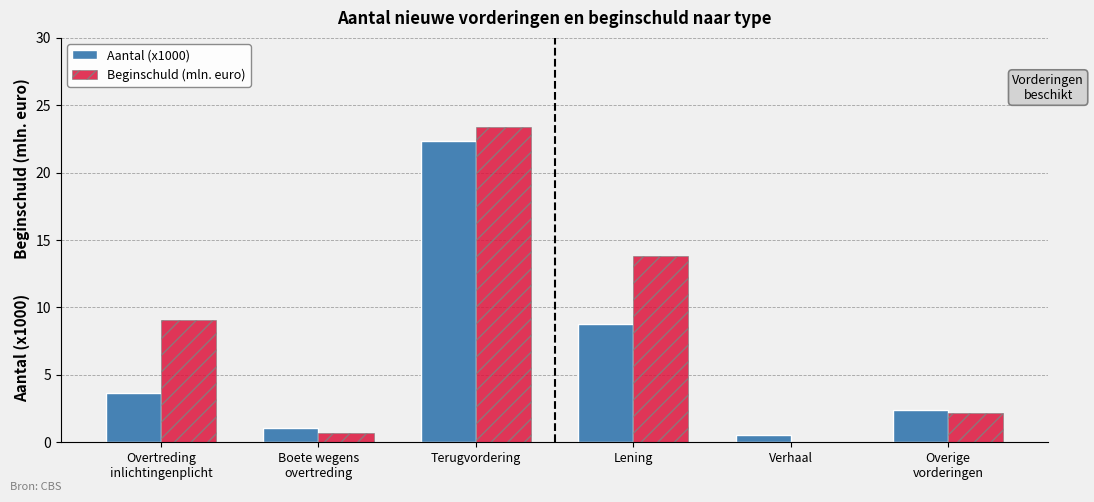

The Aantal (x1000) series shows 3.6 at Overtreding
inlichtingenplicht. True or false?

True